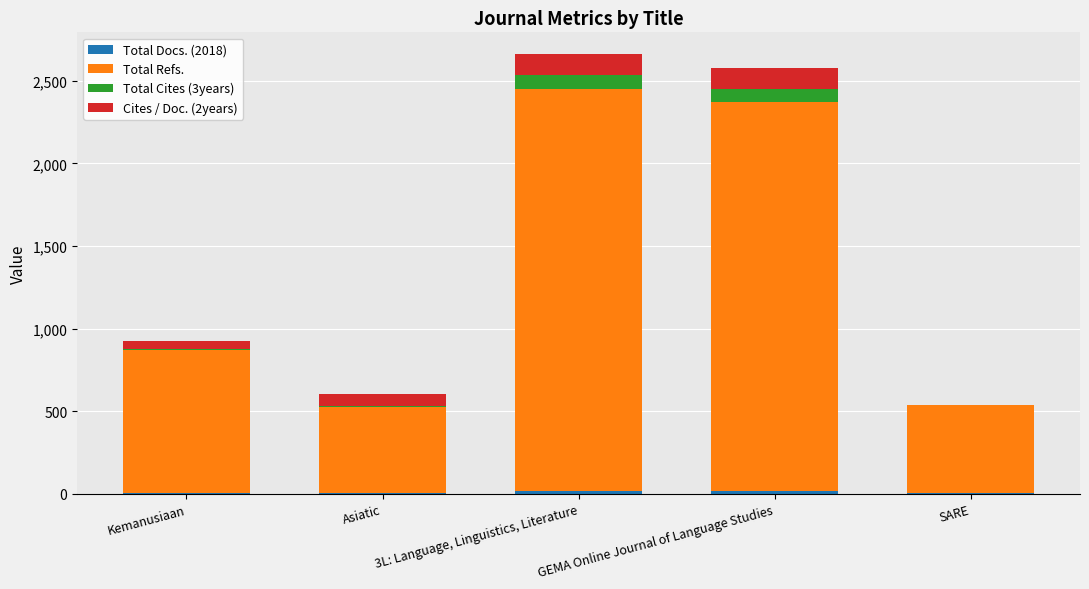

What is the difference between the maximum and minimum values in the Total Refs. series?

1910